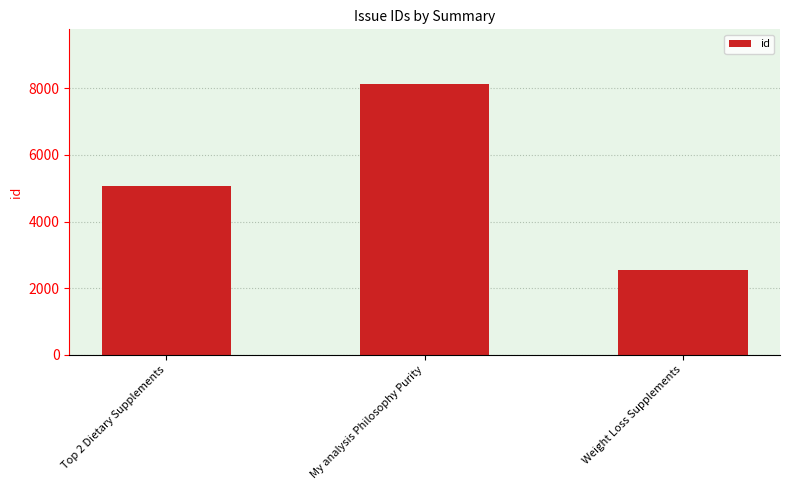

True or false: the data shows 11718 at My analysis Philosophy Purity.

False